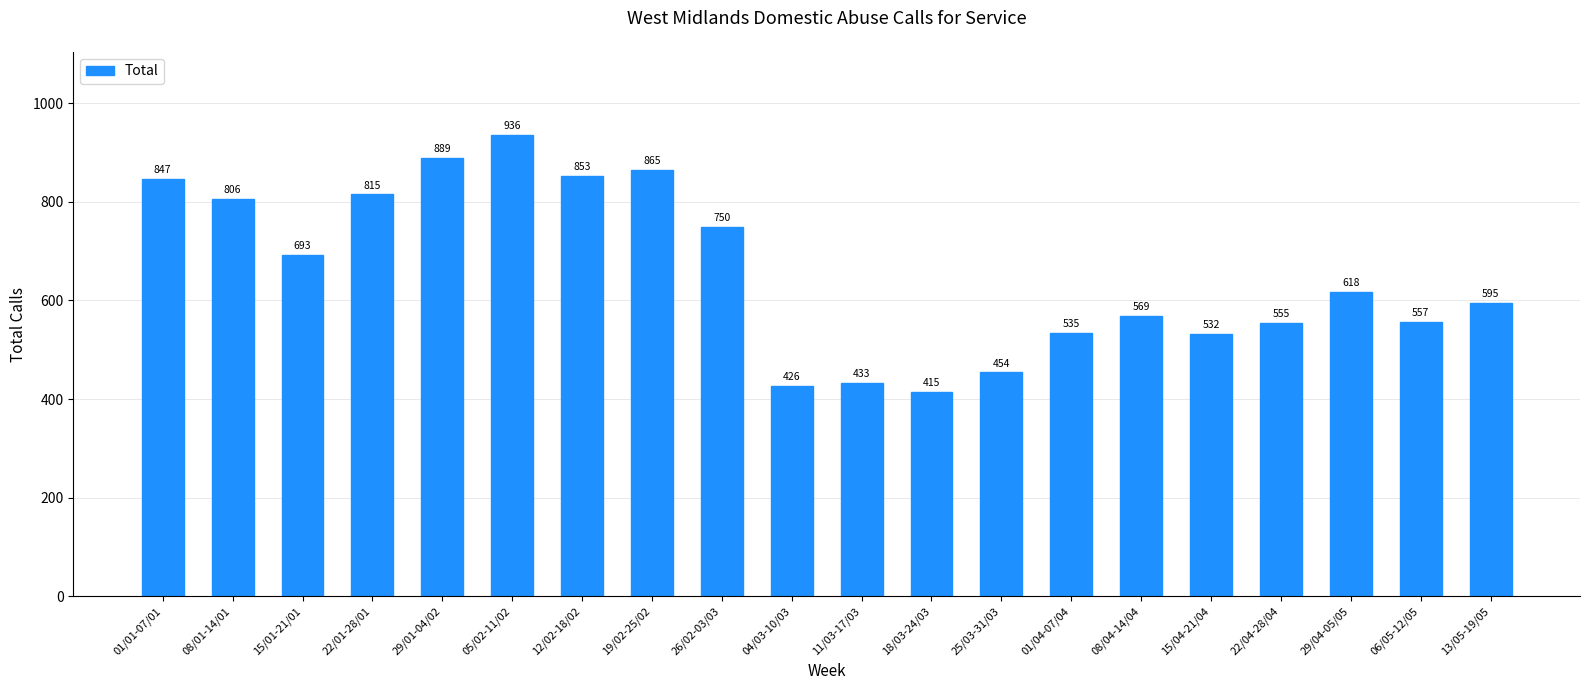

Where does the data first go above 618?

01/01-07/01